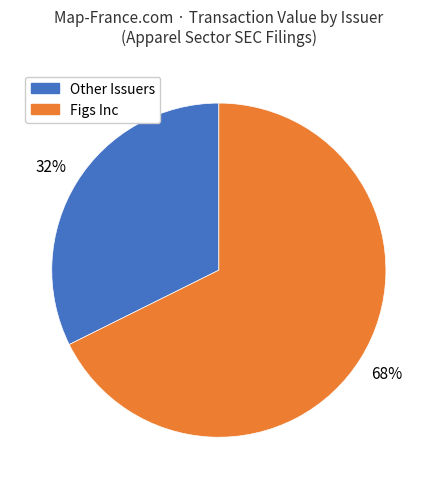

Is there a majority slice in this chart?

Yes